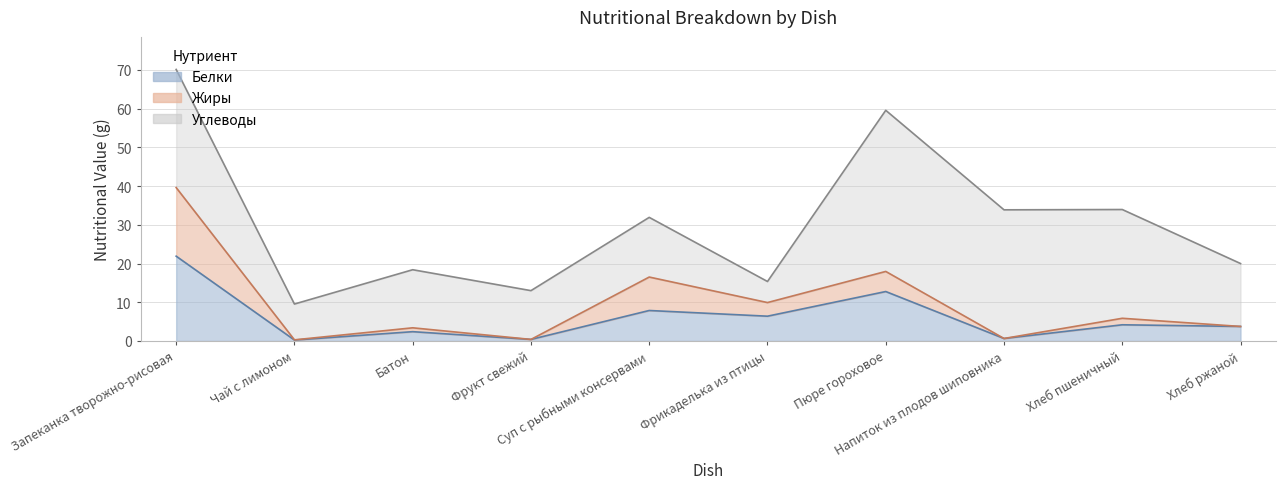

What value does the Жиры series have at Фрукт свежий?

0.4